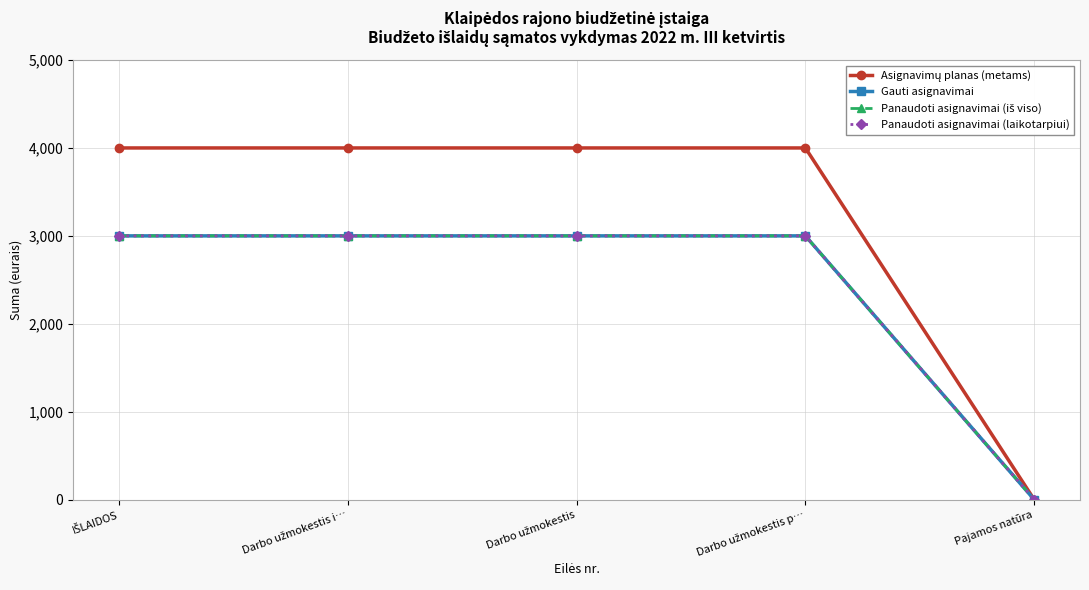

Does the chart have visible grid lines?

Yes